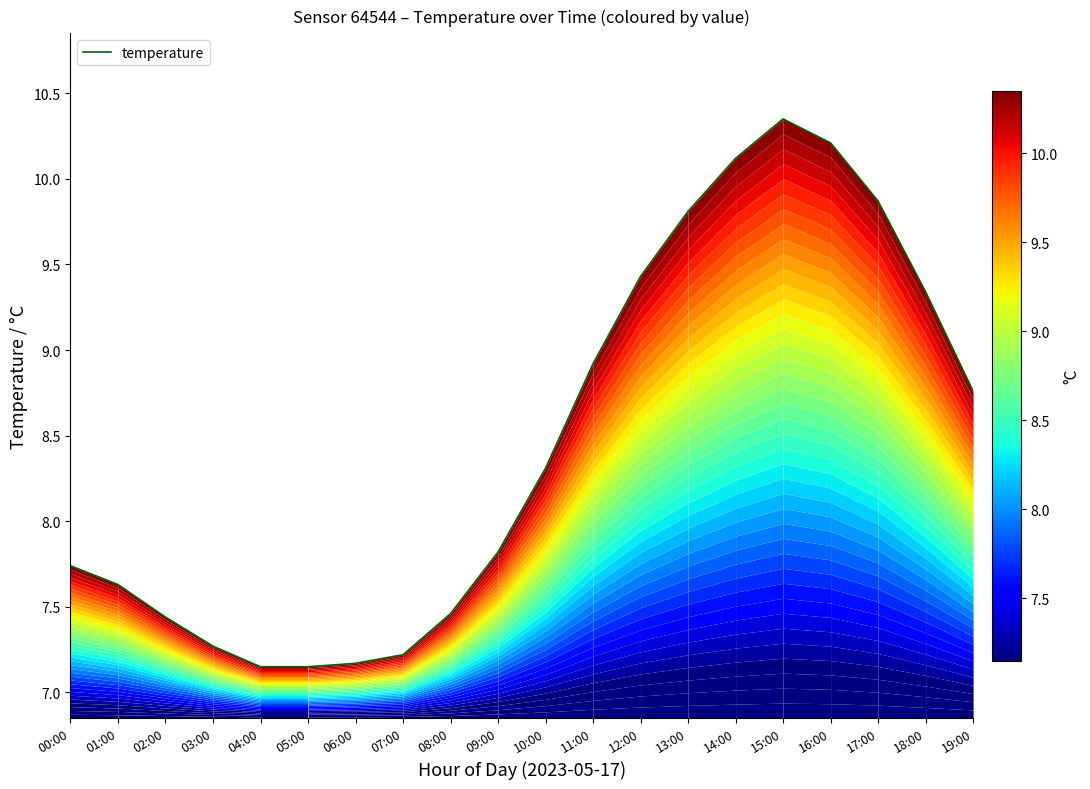

What is the change in value from 04:00 to 12:00?

+2.3